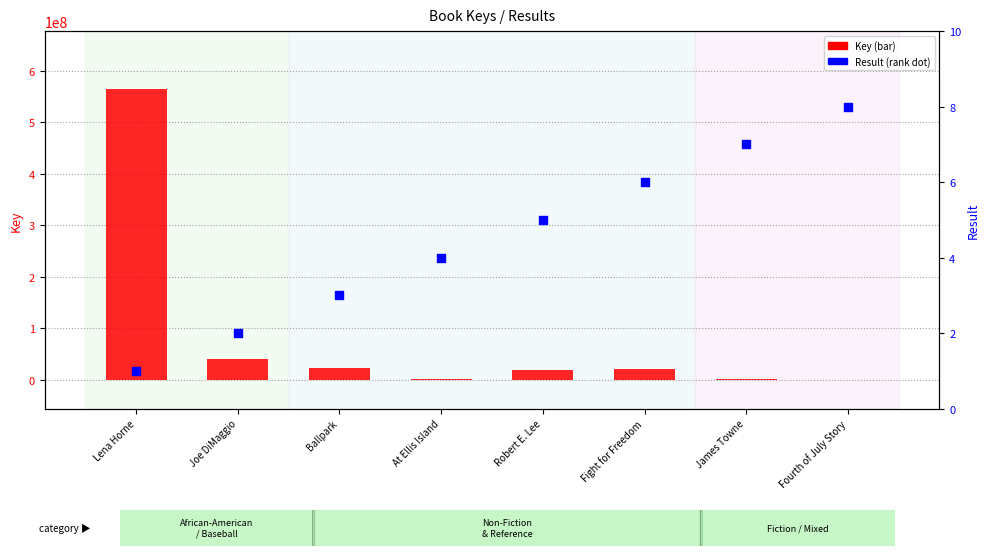

What are all the series names shown in the legend?

Key, Result